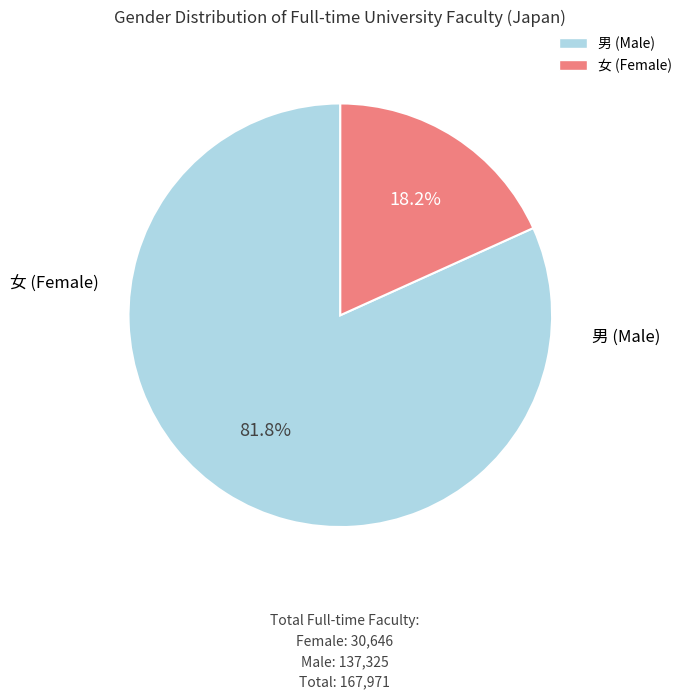

What percentage is NOT represented by 女?

81.8%